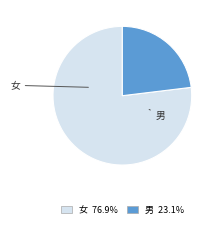

Rank the categories by value from highest to lowest.

女, 男